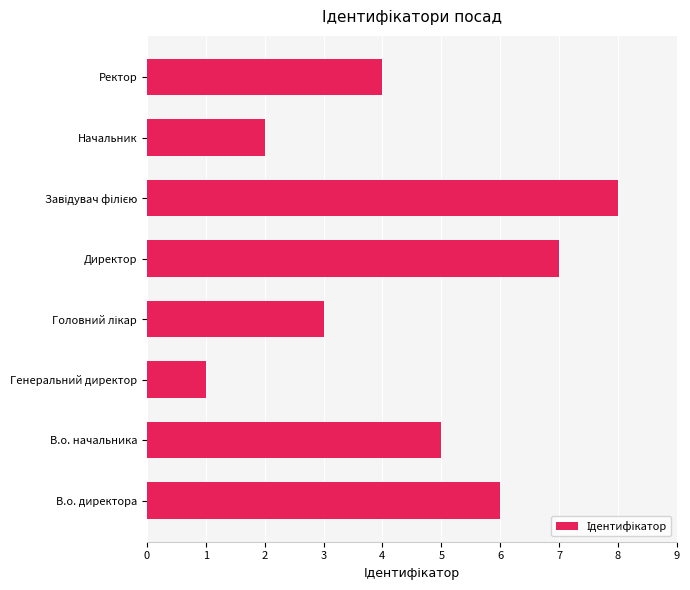

Count the values in the range 3 to 7.

5